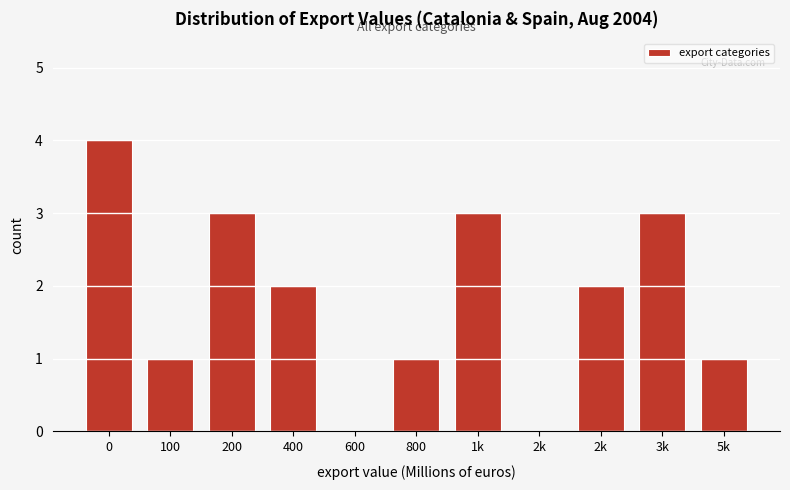

Count the number of categories in the chart.

11